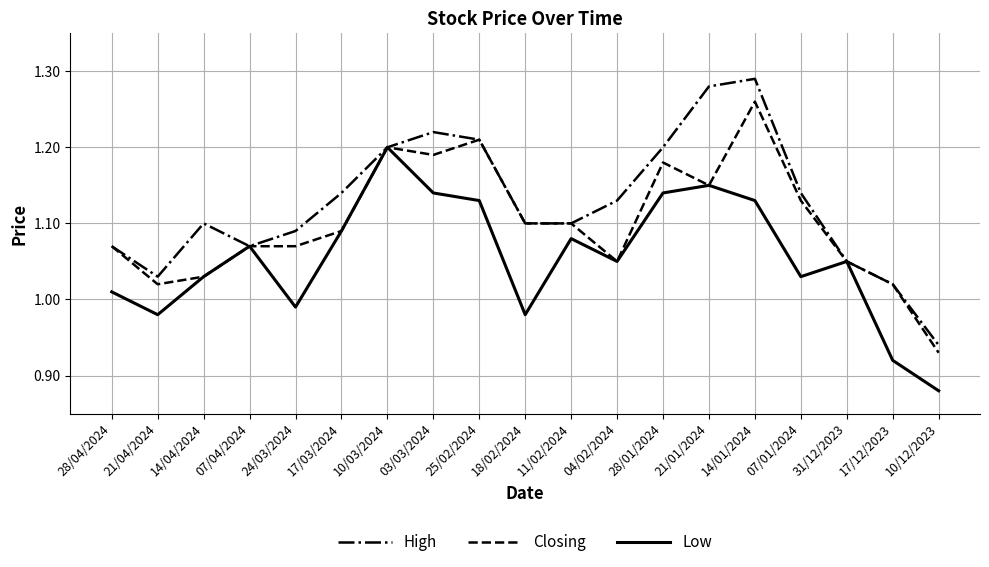

List the series in order of their peak value, lowest first.

Low, Closing, High